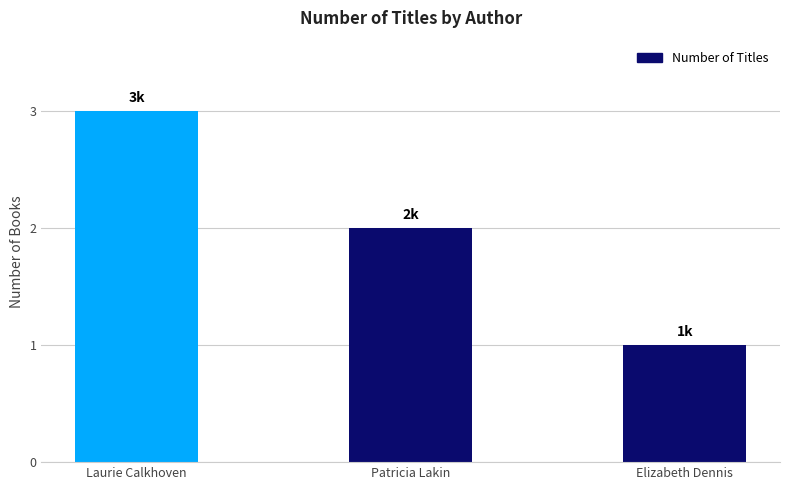

True or false: the data shows 2 at Patricia Lakin.

True